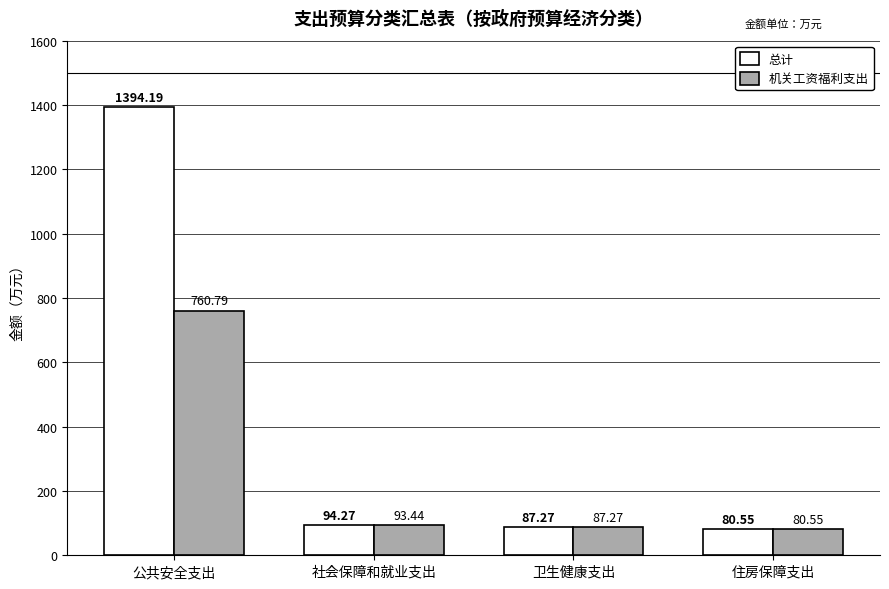

What are all the series names shown in the legend?

总计, 机关工资福利支出